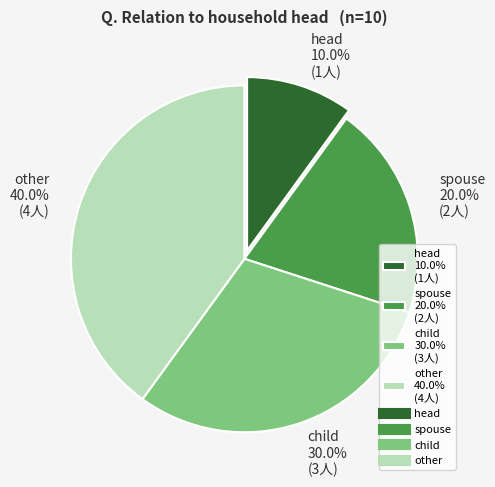

What portion of the pie excludes child?

70.0%